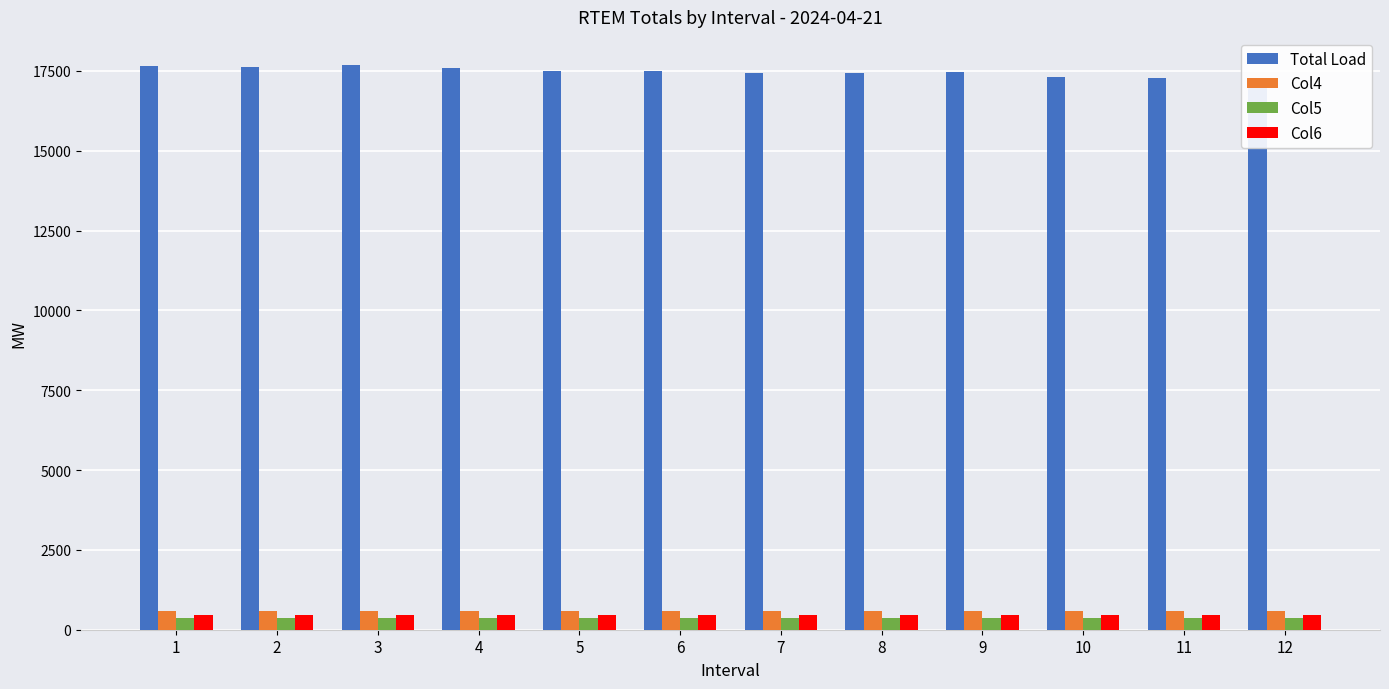

How many bars are there in total?

48